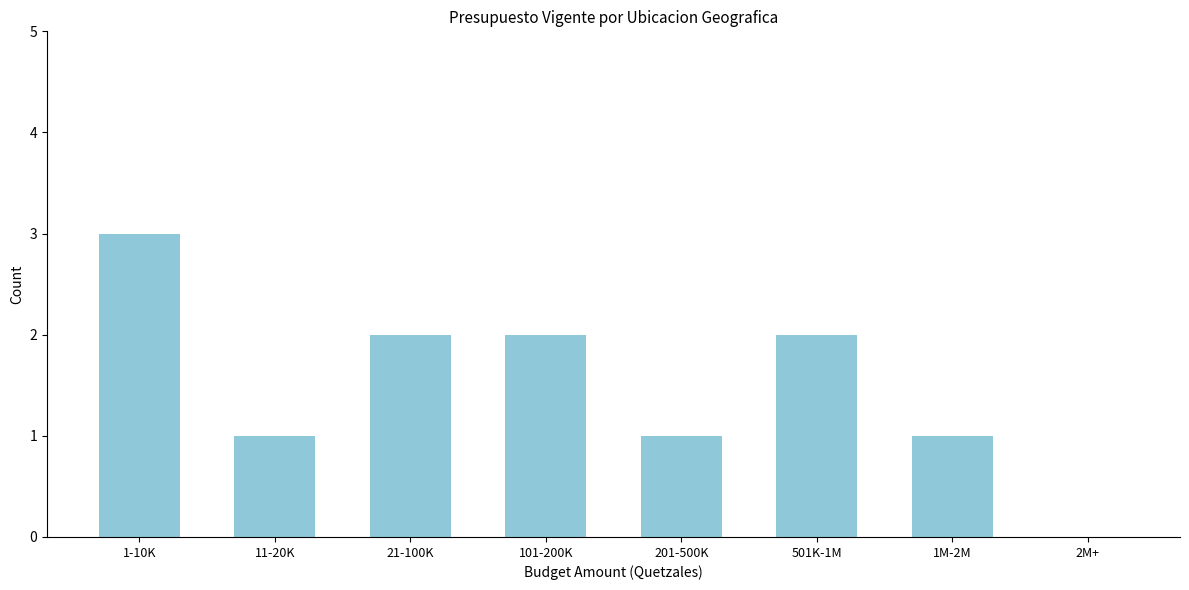

Reading left to right, transcribe all the data shown in this chart.

1-10K=3	11-20K=1	21-100K=2	101-200K=2	201-500K=1	501K-1M=2	1M-2M=1	2M+=0